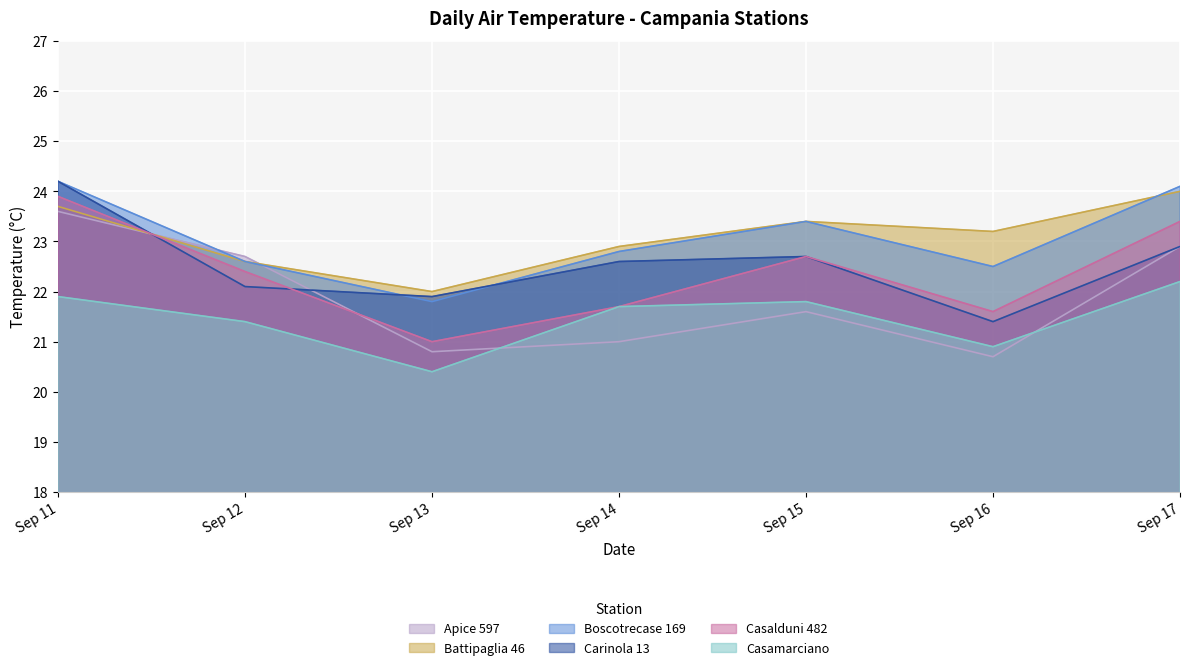

How many Apice 597 values are between 20 and 22?

4